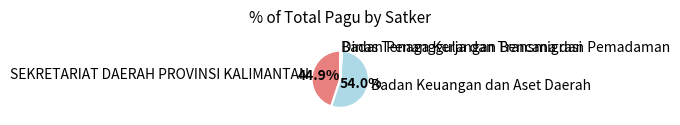

Between SEKRETARIAT DAERAH PROVINSI KALIMANTAN and Badan Keuangan dan Aset Daerah, which is larger?

Badan Keuangan dan Aset Daerah